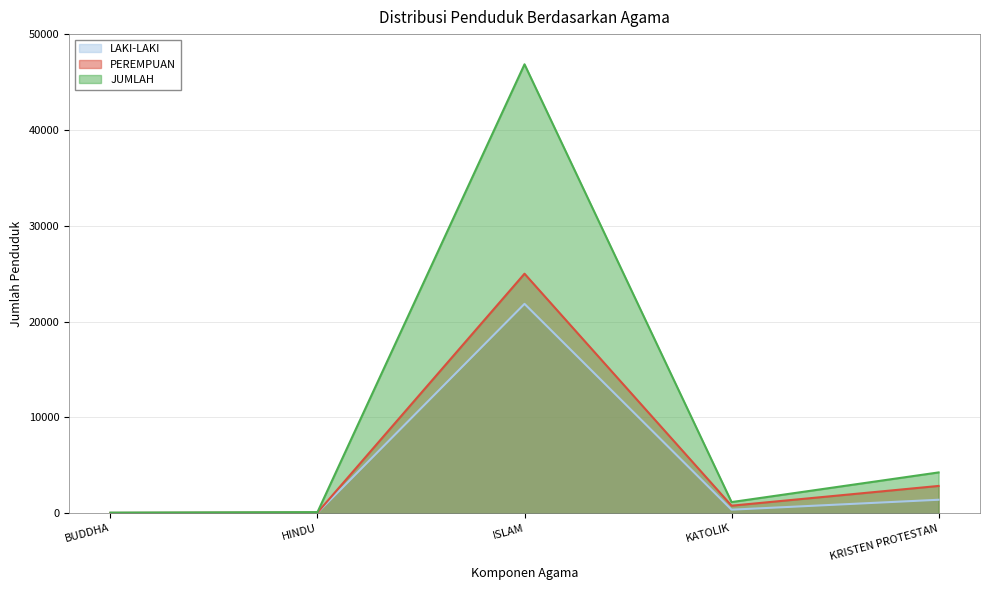

What is the total value across all series at KRISTEN PROTESTAN?

8524